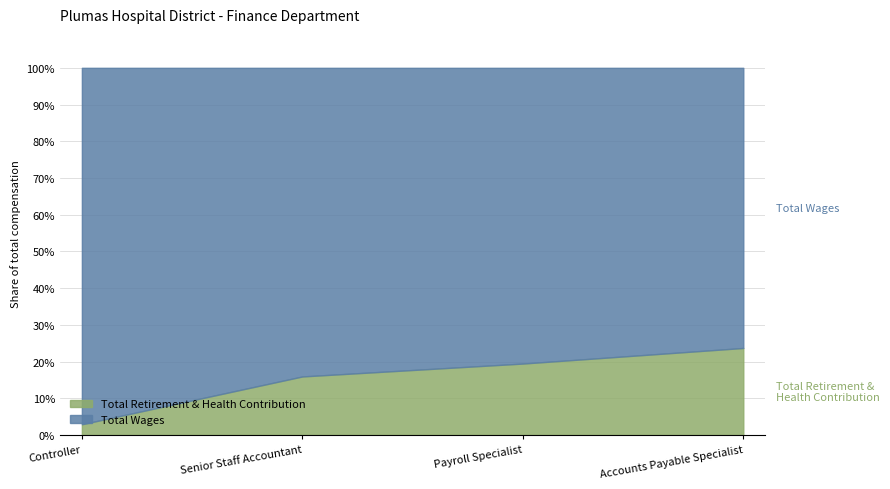

What is the highest value of the Total Retirement & Health Contribution series?

23.7